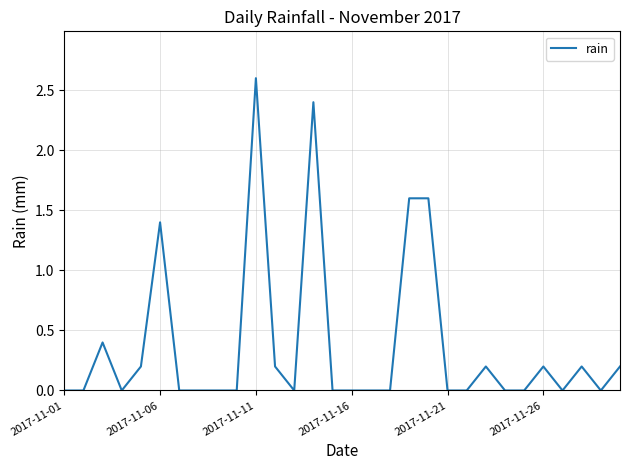

What is the maximum value shown in the chart?

2.6